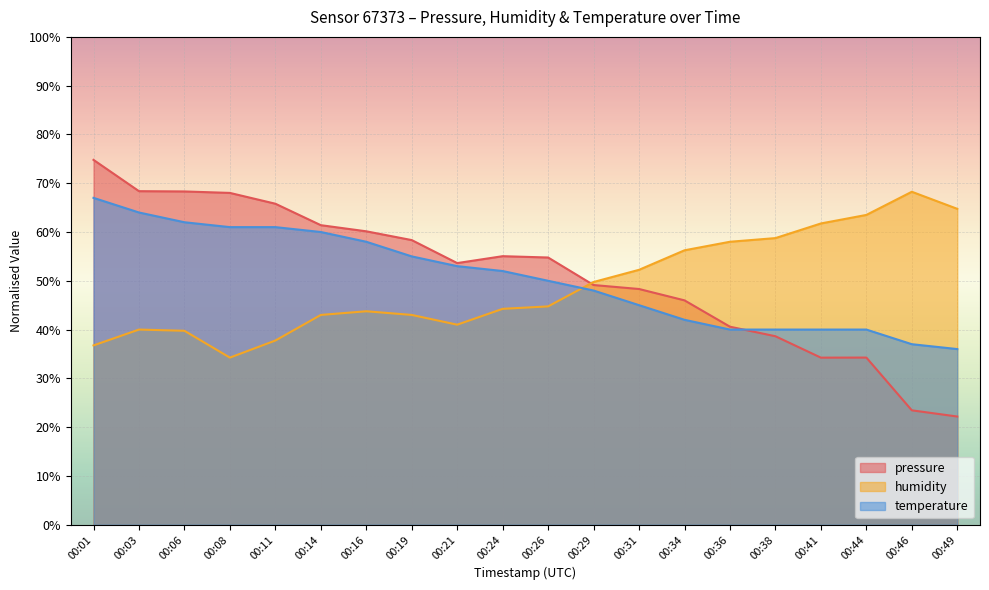

How many times do temperature and humidity cross each other?

1